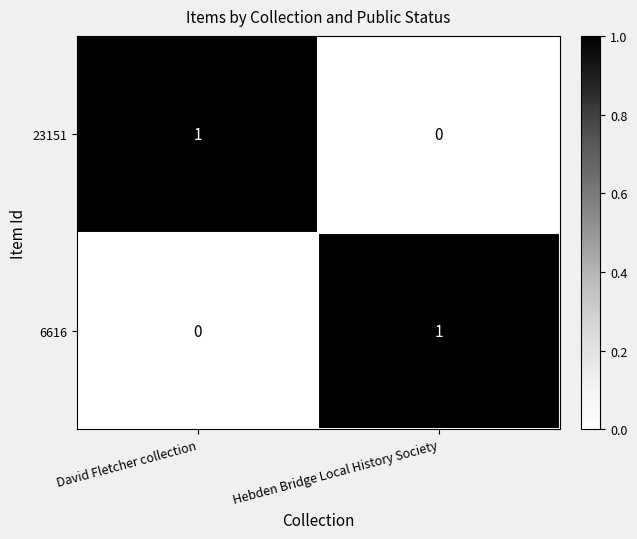

Reading right to left, list all the values displayed in this chart.

23151: Hebden Bridge Local History Society=0	David Fletcher collection=1
6616: Hebden Bridge Local History Society=1	David Fletcher collection=0